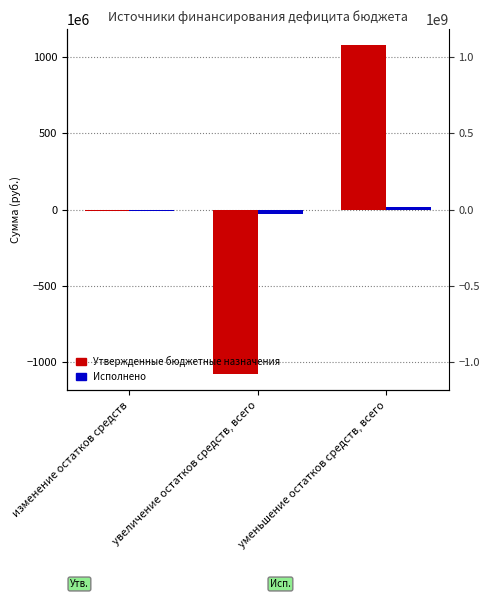

The Исполнено series shows -6806594.1 at изменение остатков средств. True or false?

True